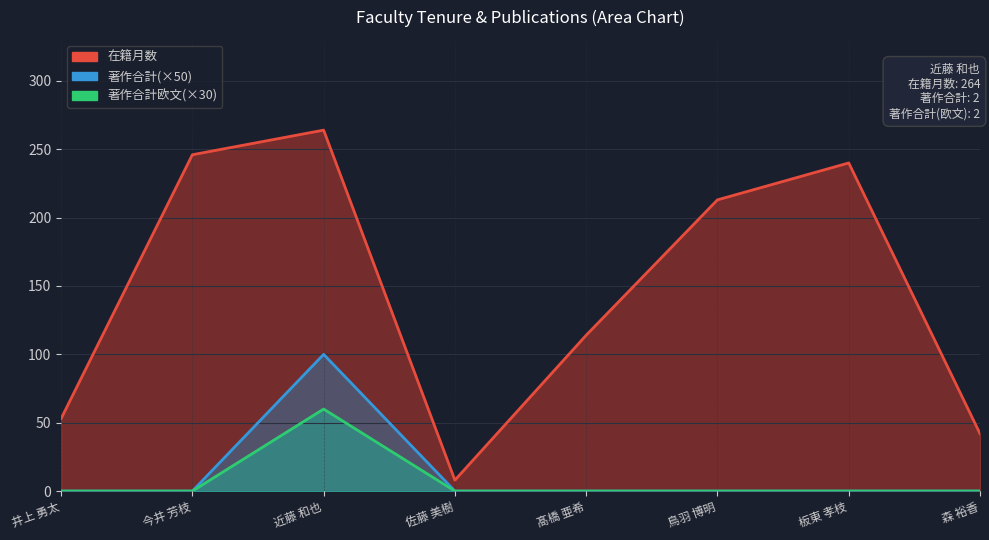

Which has a higher value, 森 裕香 or 井上 勇太?

井上 勇太